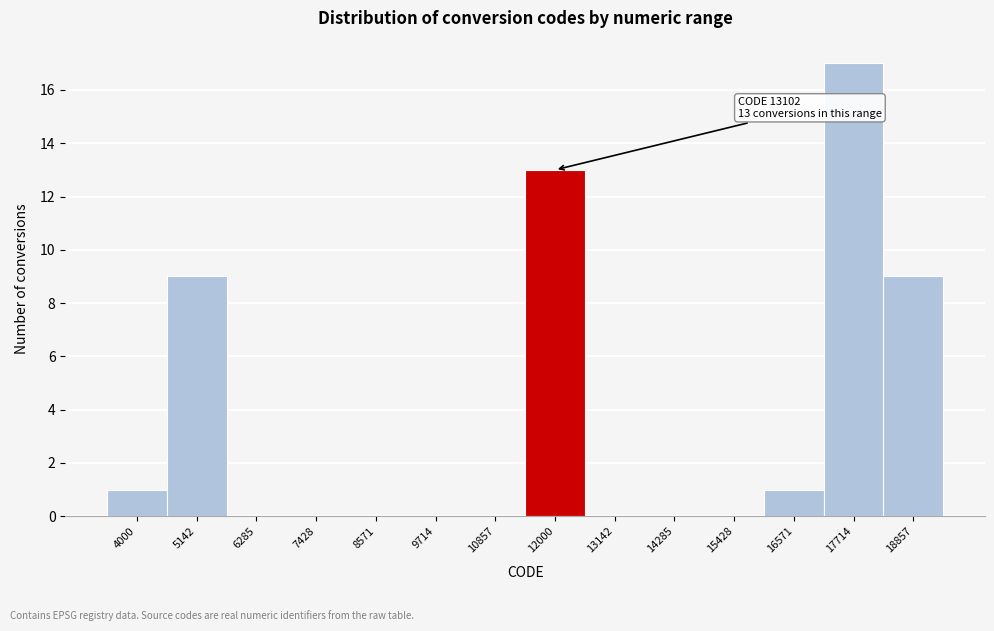

Reading left to right, extract all data points from this chart.

4000=1	5142=9	6285=0	7428=0	8571=0	9714=0	10857=0	12000=13	13142=0	14285=0	15428=0	16571=1	17714=17	18857=9